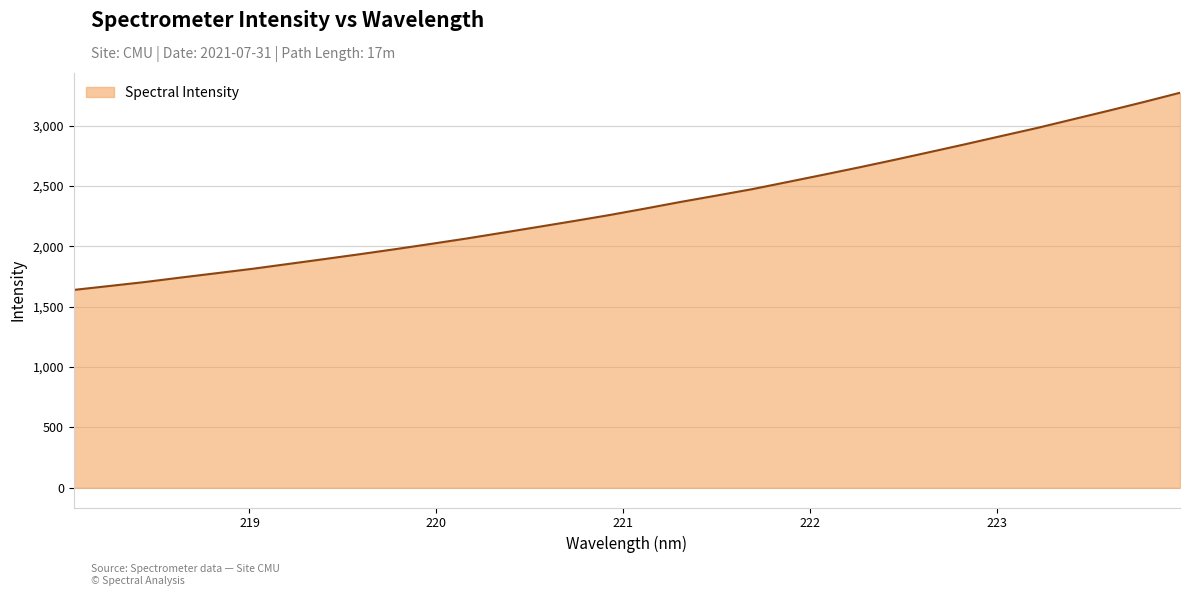

What is the difference between the maximum and minimum values?

1633.4